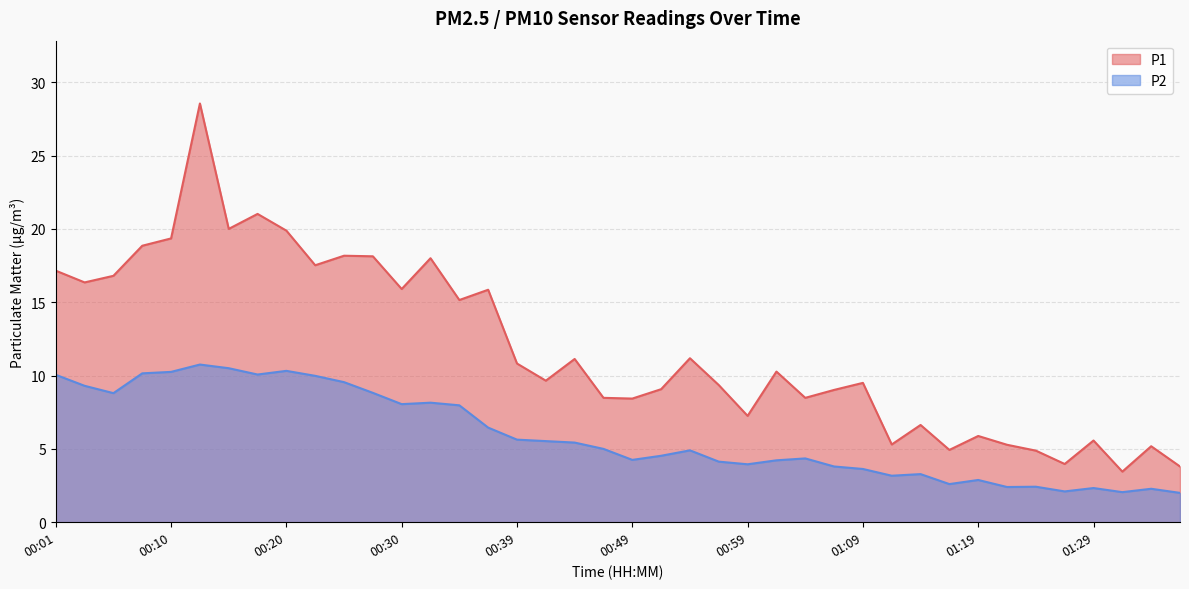

What is the difference between the P1 values at 00:59 and 01:04?

1.2